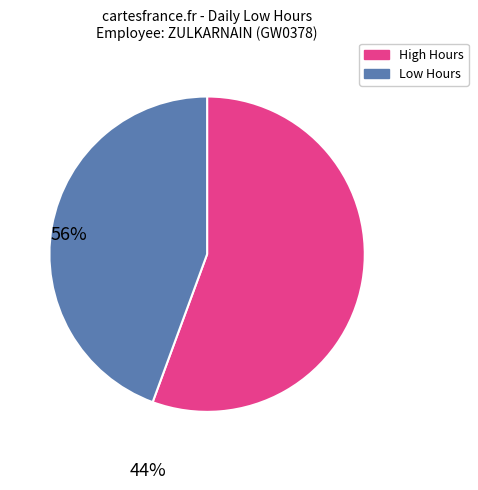

Is there any slice that represents more than half of the pie?

Yes